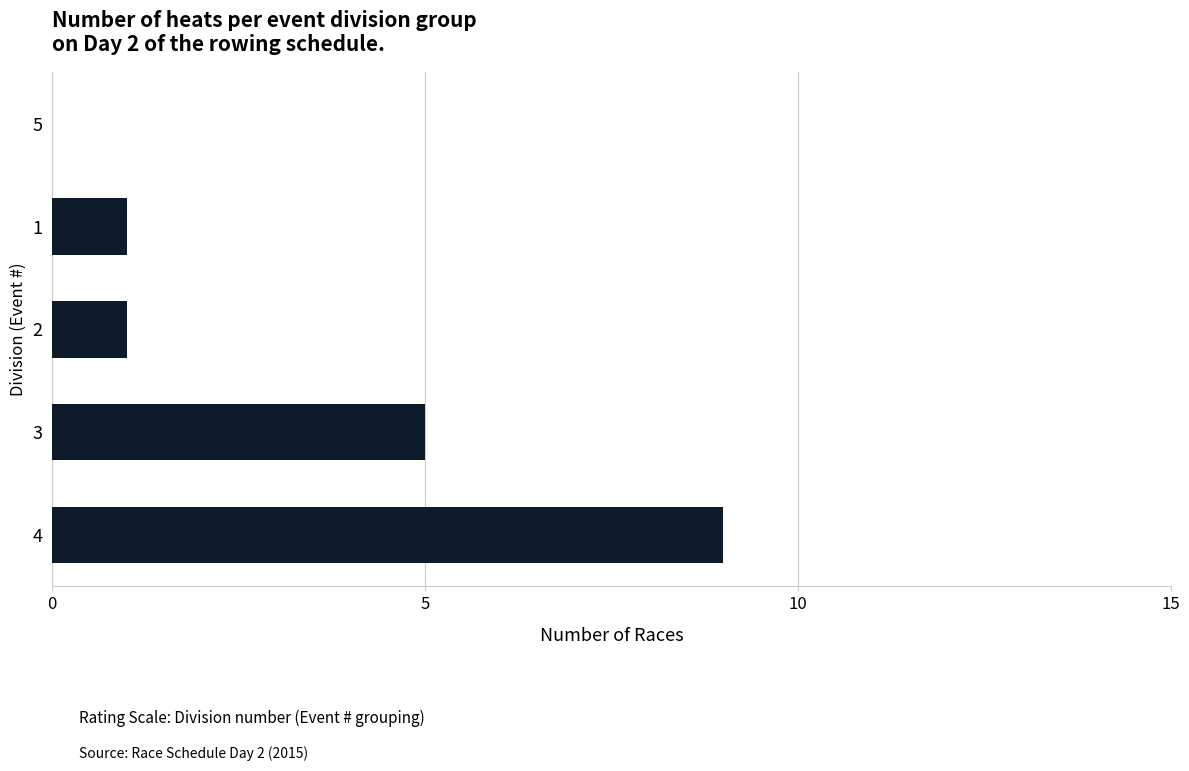

What is the ratio of the value at 3 to the value at 2?

5.0